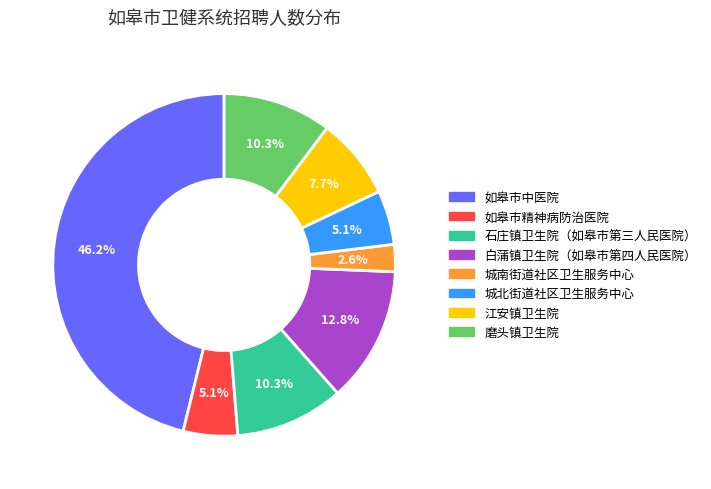

Approximately how many times larger is the value at 如皋市精神病防治医院 compared to 城北街道社区卫生服务中心?

1.0